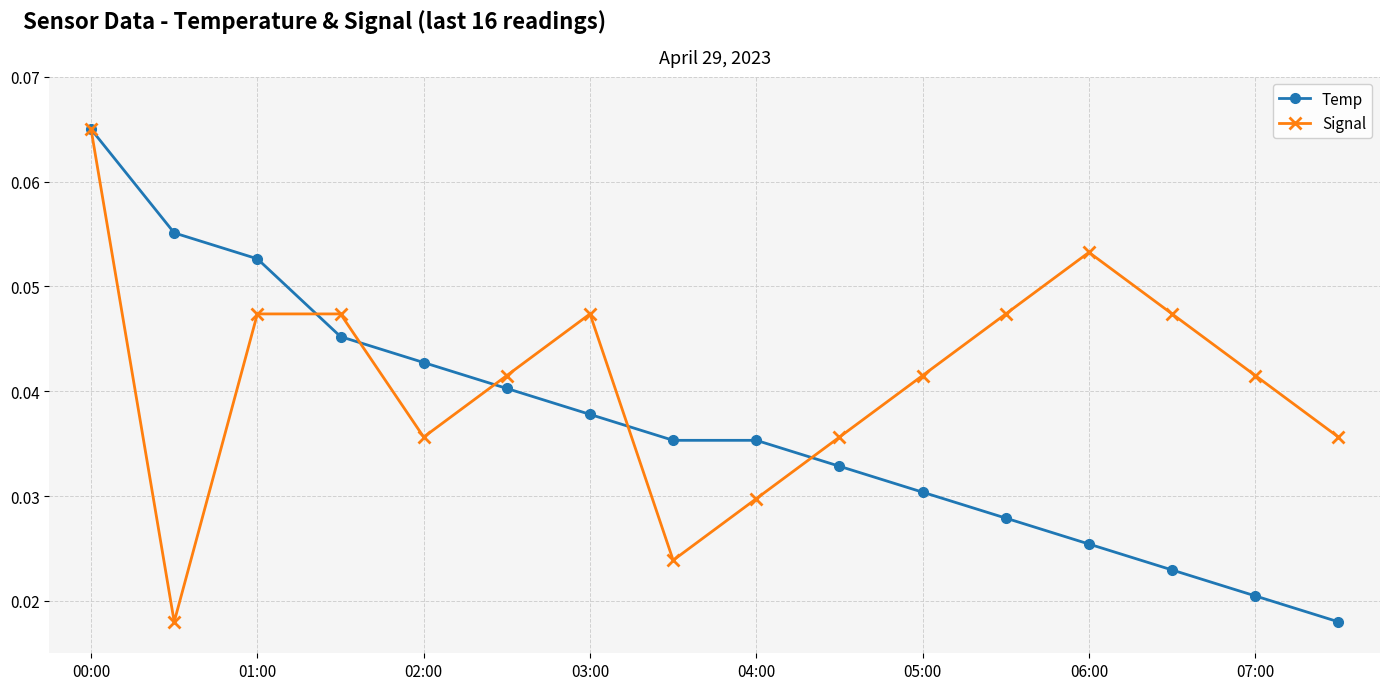

Which series has the largest total across all categories?

Signal